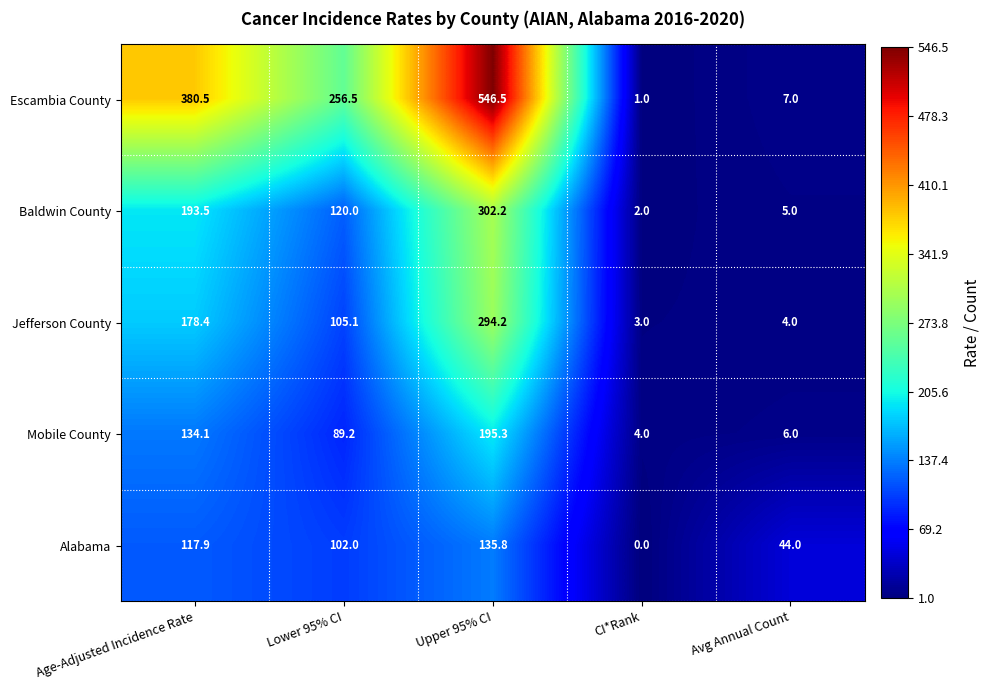

Reading right to left, transcribe all the data shown in this chart.

Escambia County: 7.0	1.0	546.5	256.5	380.5
Baldwin County: 5.0	2.0	302.2	120.0	193.5
Jefferson County: 4.0	3.0	294.2	105.1	178.4
Mobile County: 6.0	4.0	195.3	89.2	134.1
Alabama: 44.0	0.0	135.8	102.0	117.9